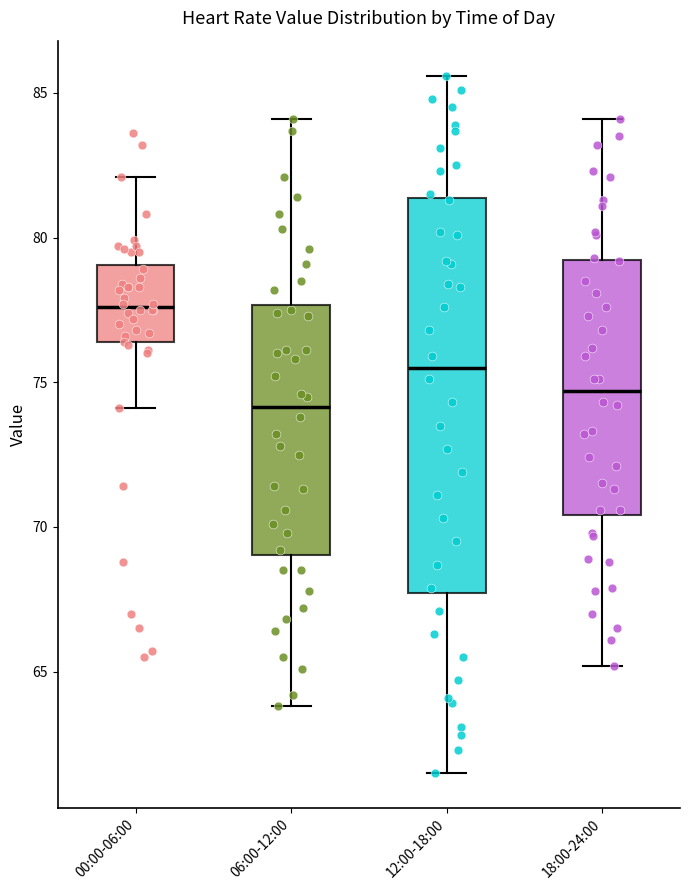

Reading left to right, read every box against the y-axis: the position of its median line, the range the box covers, and the ends of its whiskers. The values are not printed on the chart, so give them approximately, as read against the axis.

00:00-06:00: median 77.5, box 76.5 to 79.0, whiskers 74.0 to 82.0
06:00-12:00: median 74.0, box 69.0 to 77.5, whiskers 64.0 to 84.0
12:00-18:00: median 75.5, box 67.5 to 81.5, whiskers 61.5 to 85.5
18:00-24:00: median 74.5, box 70.5 to 79.0, whiskers 65.0 to 84.0